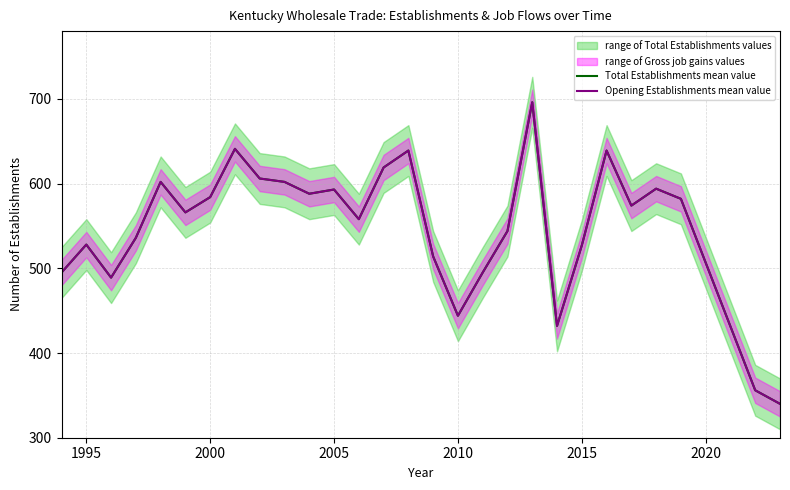

Rank the series at 2005 from lowest to highest value.

Total Establishments mean value, Opening Establishments mean value